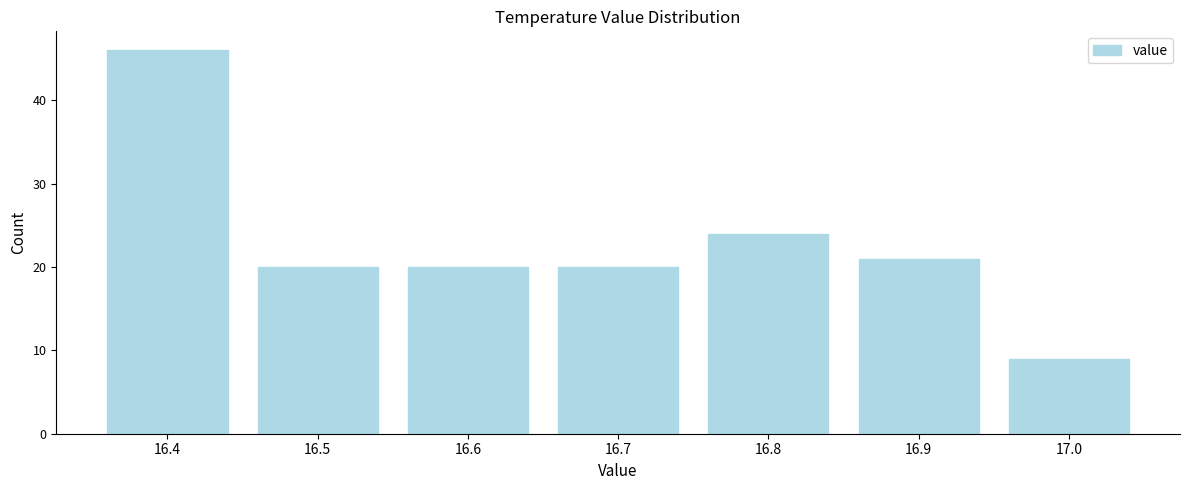

Reading left to right, list all the values displayed in this chart.

16.4=46	16.5=20	16.6=20	16.7=20	16.8=24	16.9=21	17.0=9